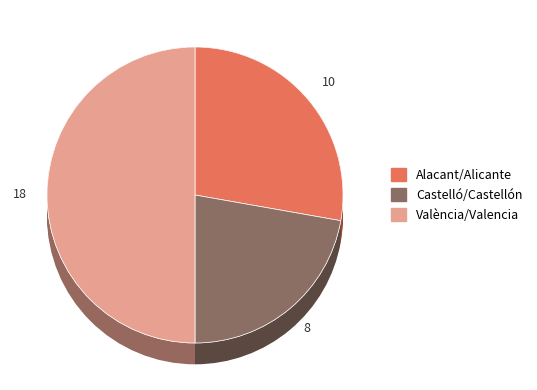

How many segments does this pie chart have?

3